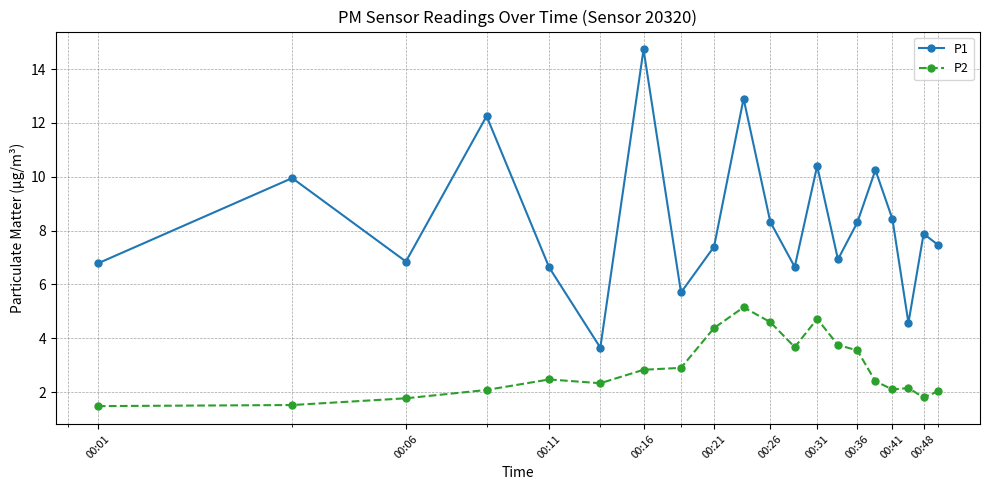

What is the minimum value for P2?

1.5